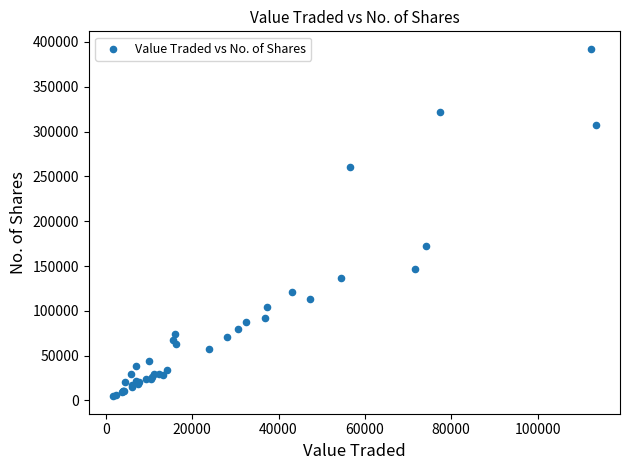

What Y value in the scatter plot is closest to 198503?

172337